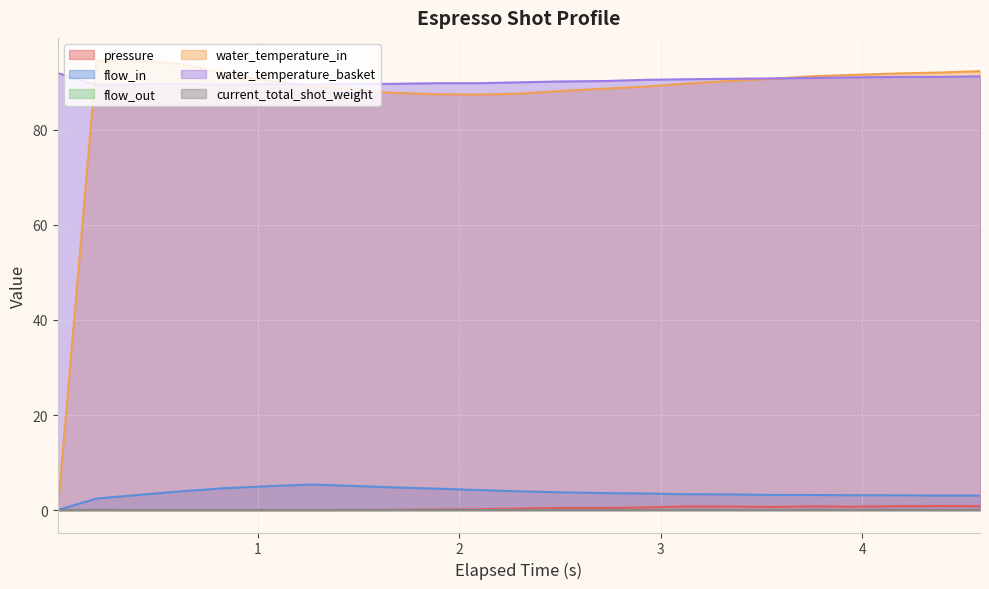

Which series ends up on top after the final intersection of water_temperature_in and water_temperature_basket?

water_temperature_in